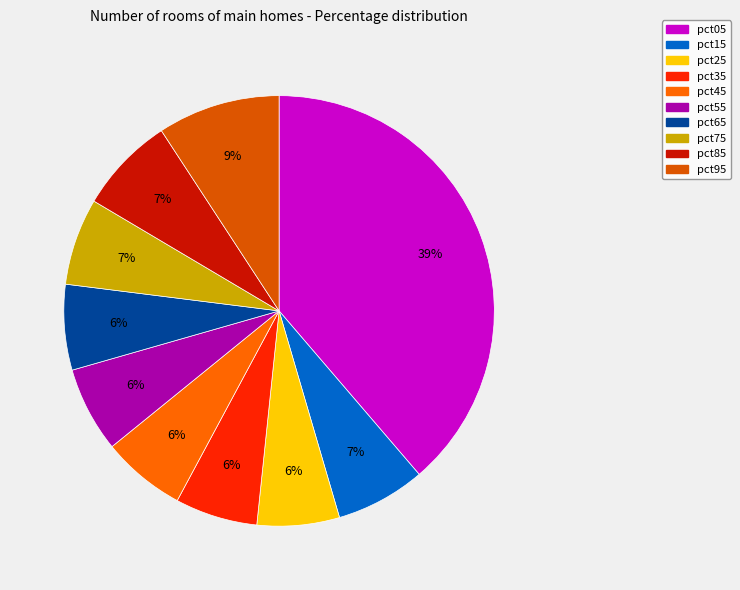

Rank the categories by value from highest to lowest.

pct05, pct95, pct85, pct15, pct75, pct65, pct55, pct45, pct35, pct25